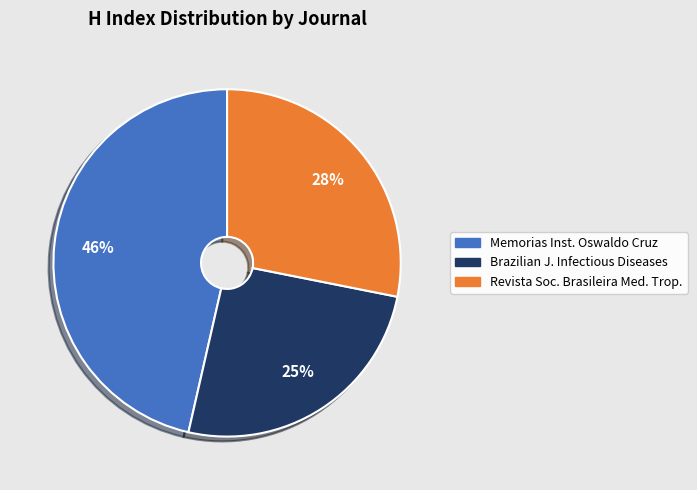

To the nearest percent, what is the difference between the largest and smallest slice percentages?

21%